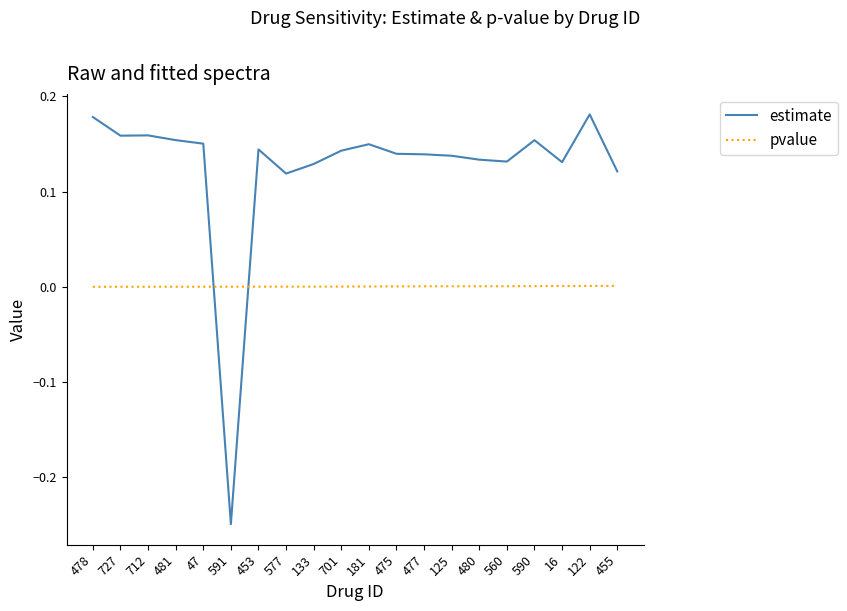

Which series has the widest spread of values?

estimate